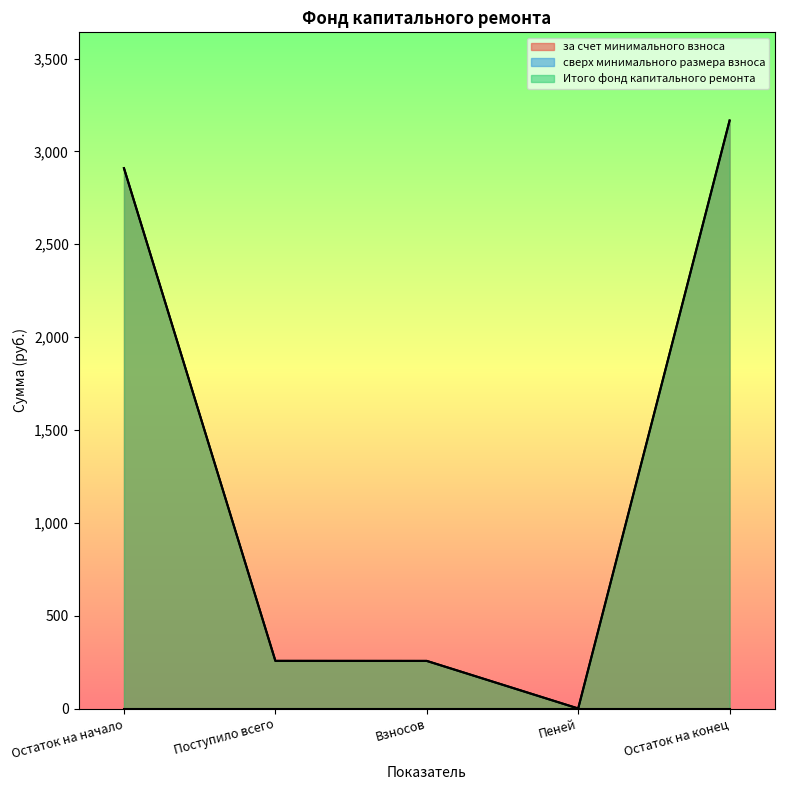

What is the average value of the Итого фонд капитального ремонта series?

1317.8